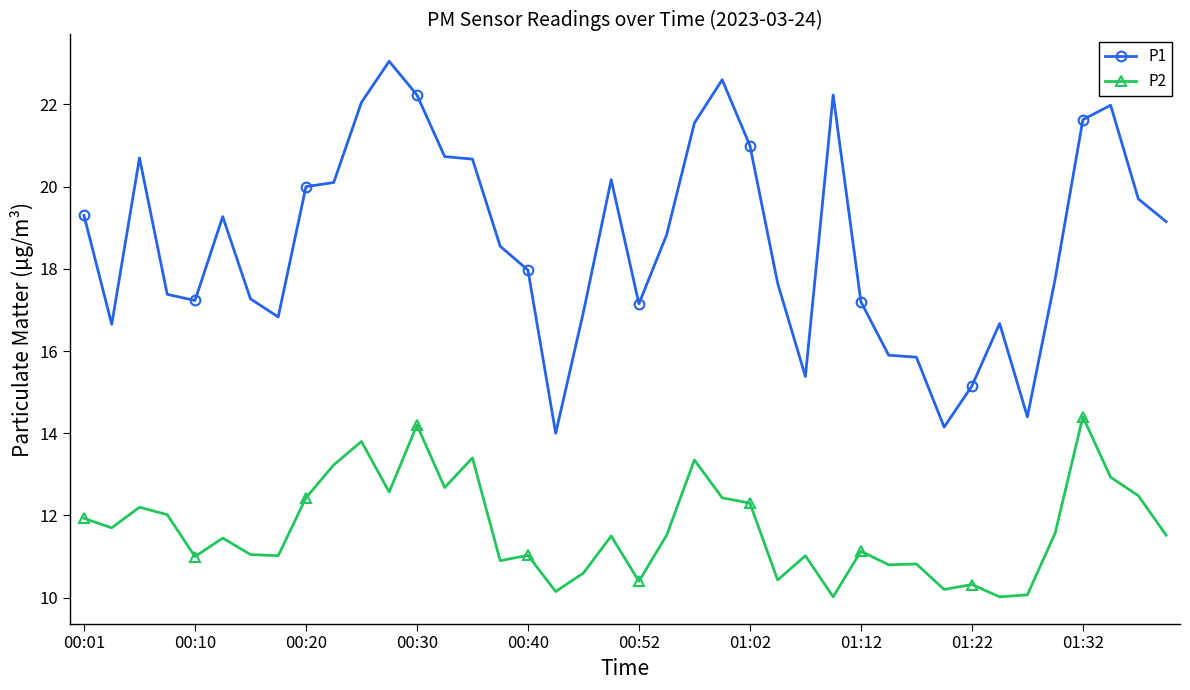

Rank the series by their average value, from highest to lowest.

P1, P2